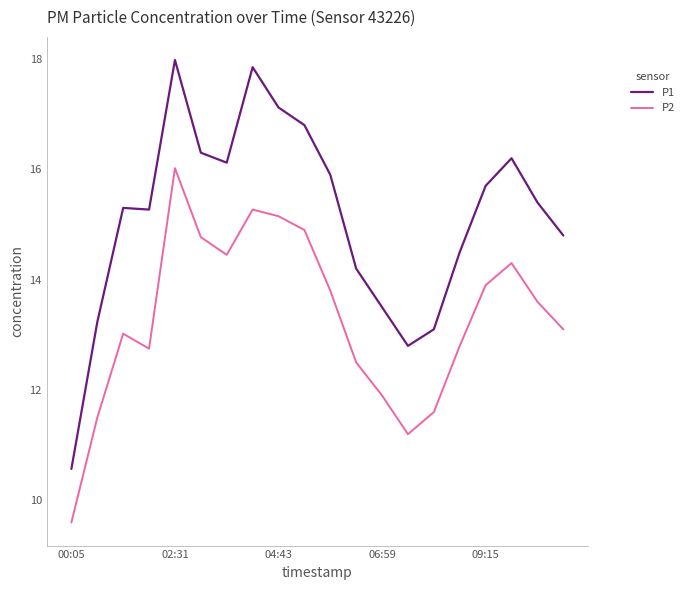

Which series has the widest spread of values?

P1